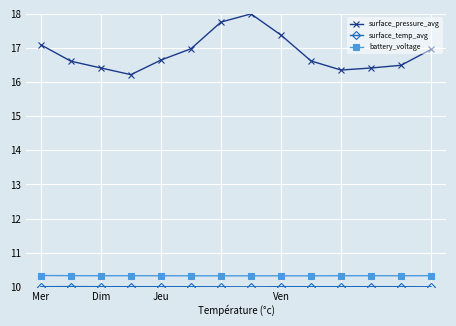

Which series has the widest spread of values?

surface_pressure_avg